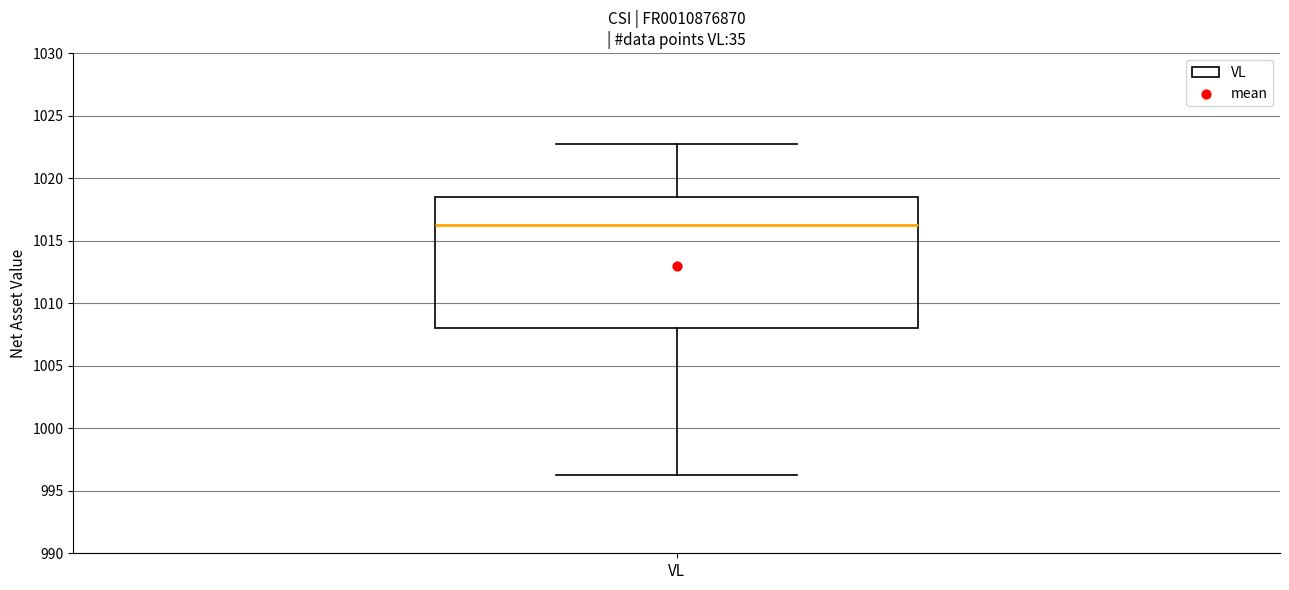

Transcribe this box plot: give where the median line is, the range the box spans, and where the two whiskers end, as read against the y-axis. The values are not printed on the chart, so give them approximately, as read against the axis.

median 1016.0, box 1008.0 to 1018.5, whiskers 996.5 to 1022.5